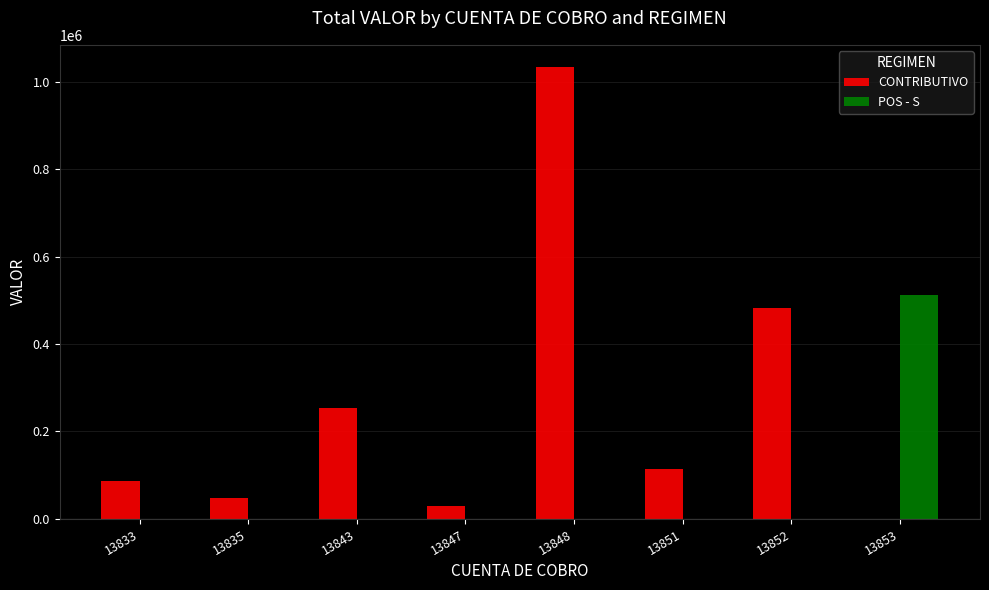

What is the total value across all series at 13853?

511109